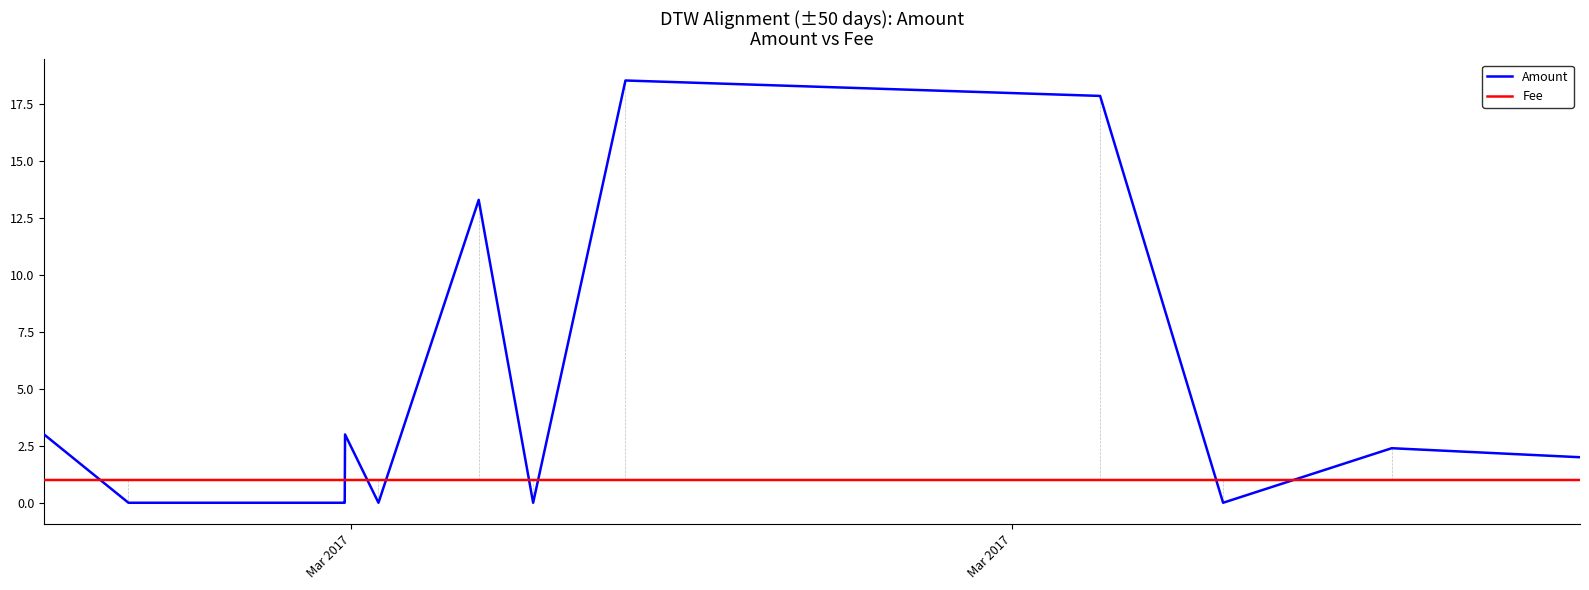

At how many categories does at least one series exceed 7?

3